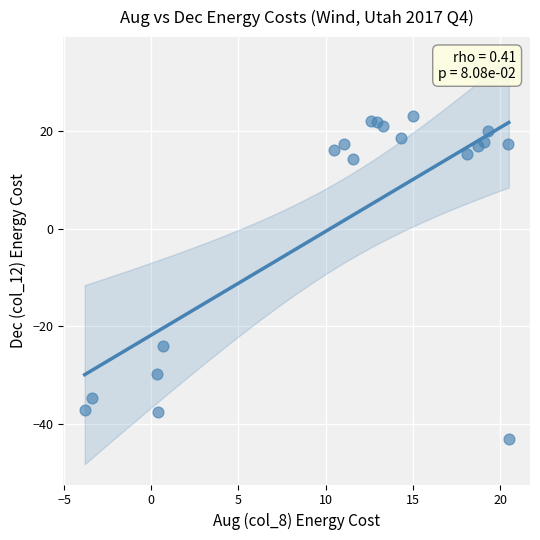

What Y value in the scatter plot is closest to -10?

-24.1